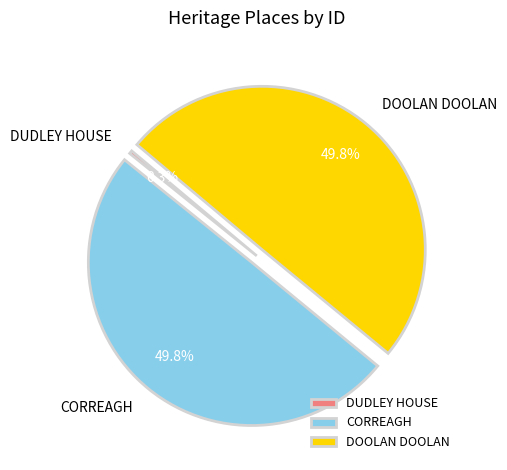

What percentage is NOT represented by DUDLEY HOUSE?

99.7%